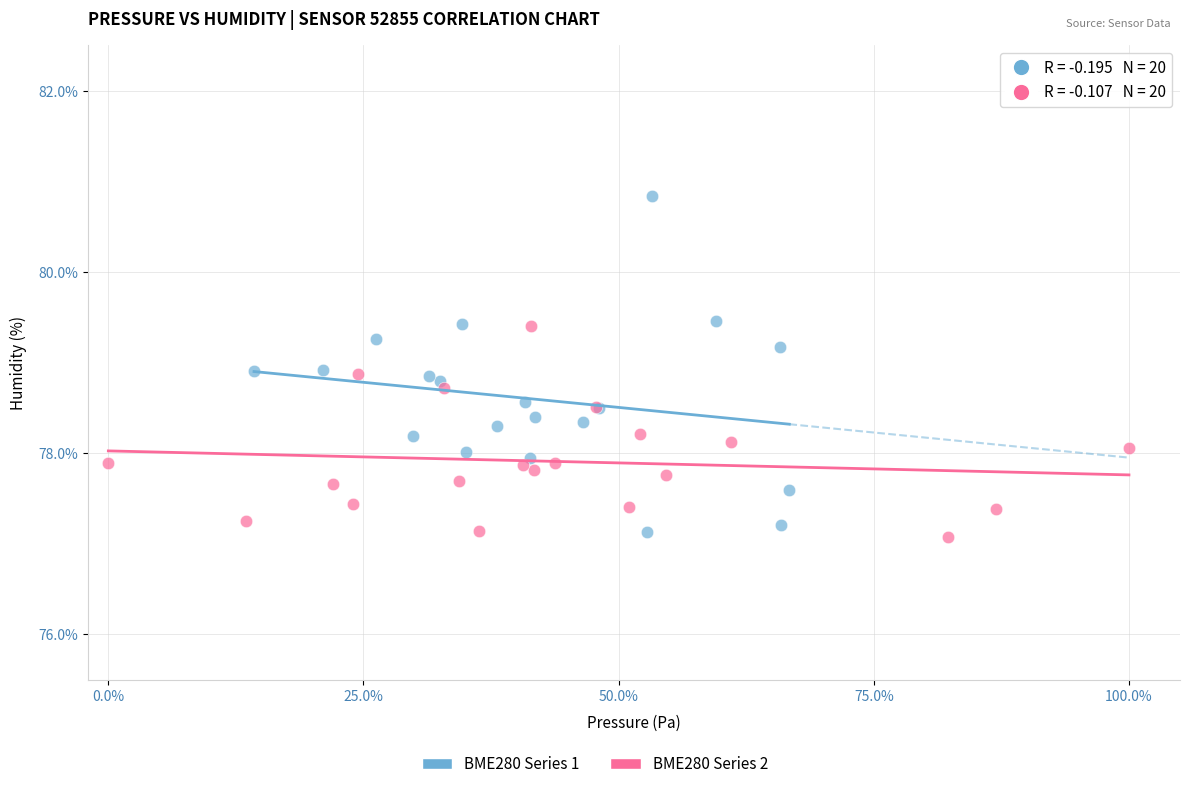

Which series has the widest spread of Y values?

BME280 Series 1